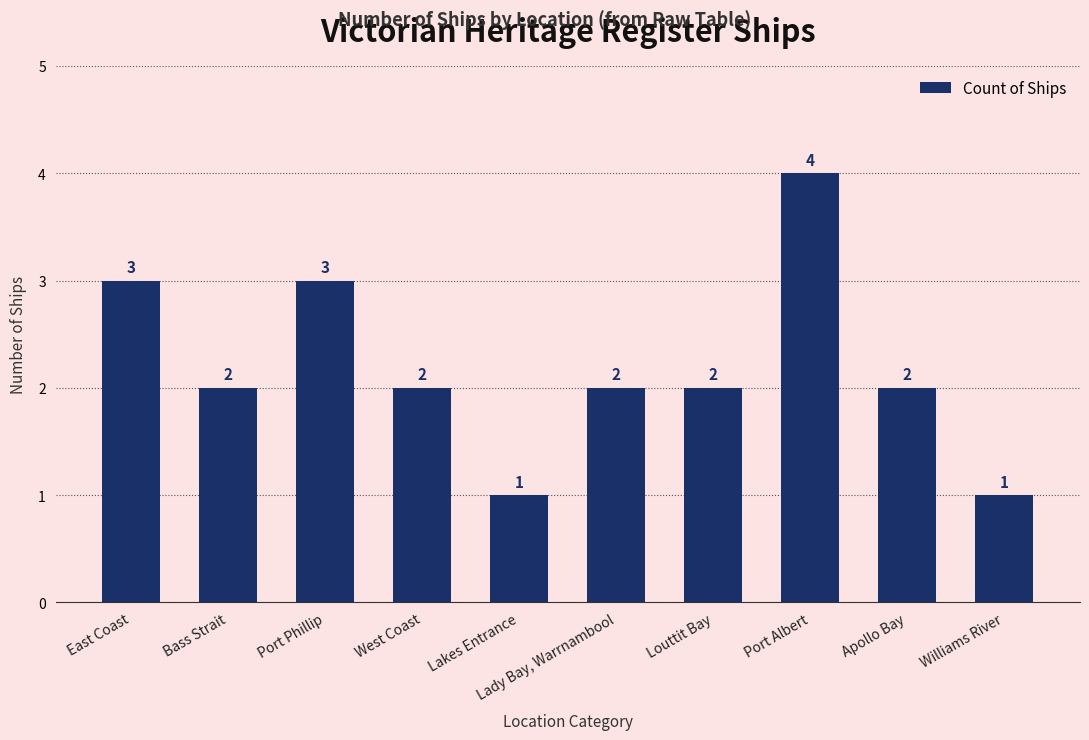

Count the number of data series in this chart.

1